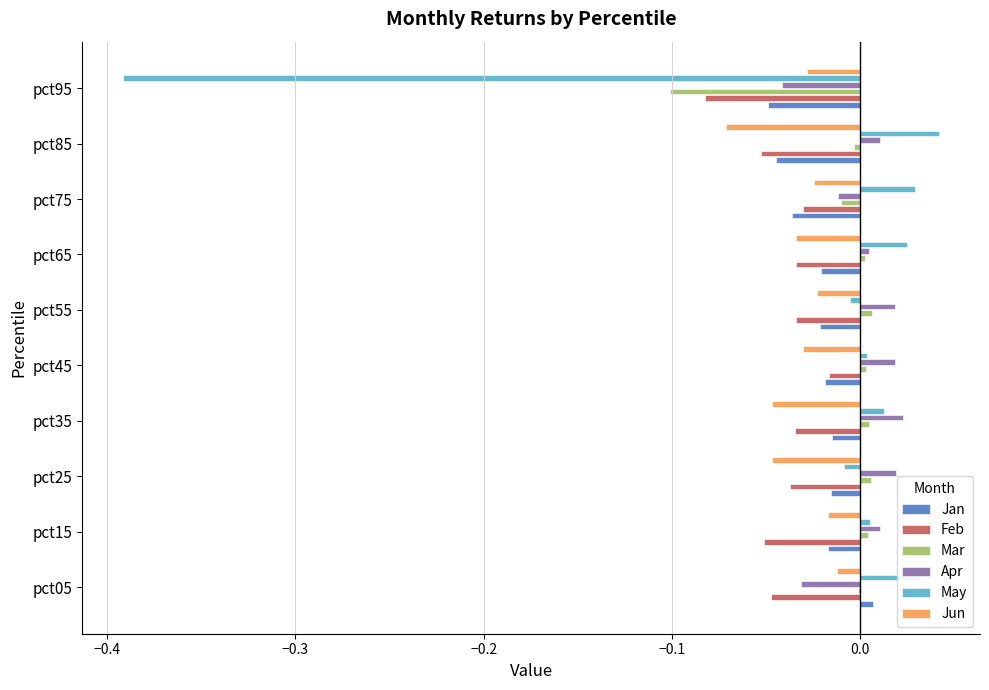

At which label does Jan reach its peak?

pct05